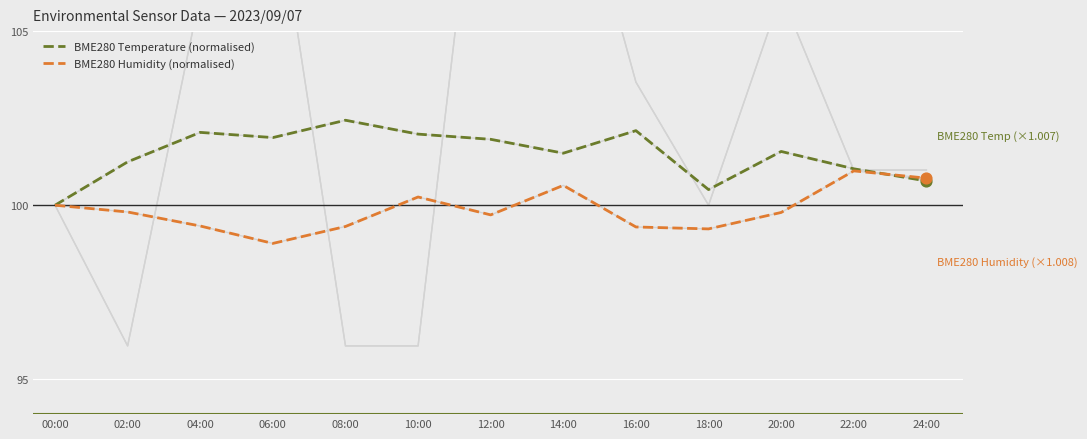

What are all the series names shown in the legend?

BME280 Temperature (normalised), BME280 Humidity (normalised)